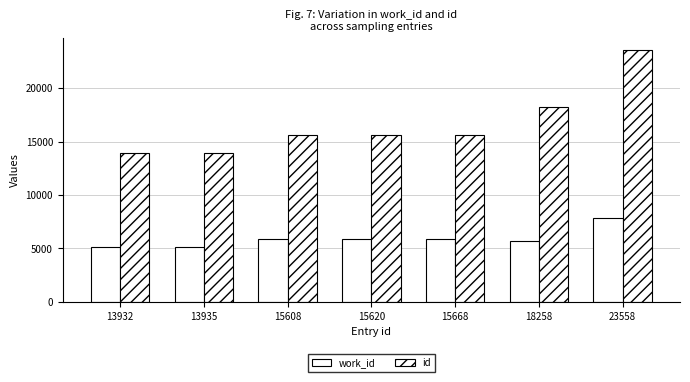

Which series has the widest spread of values?

id